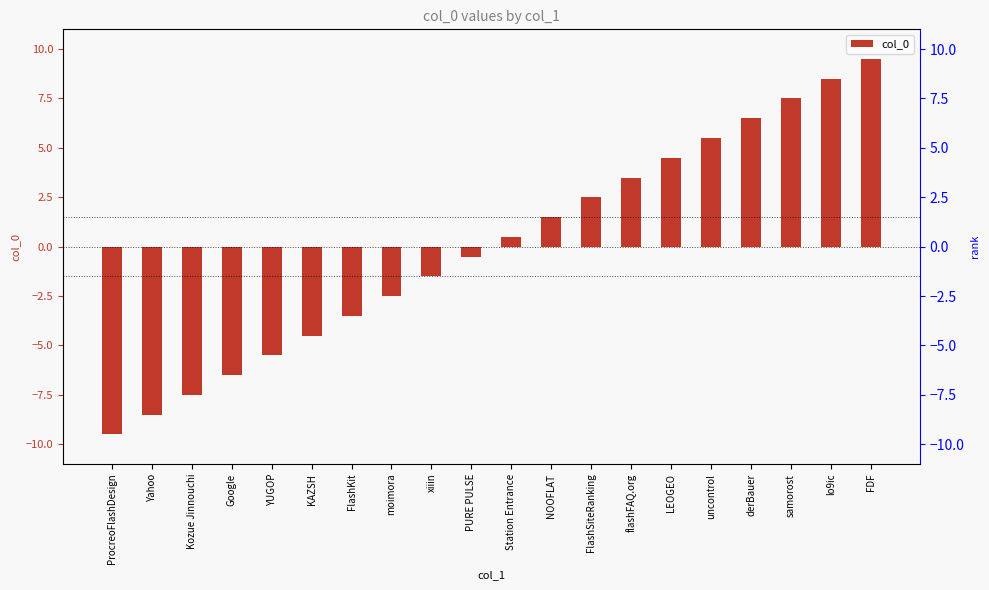

How many bars are there in total?

20